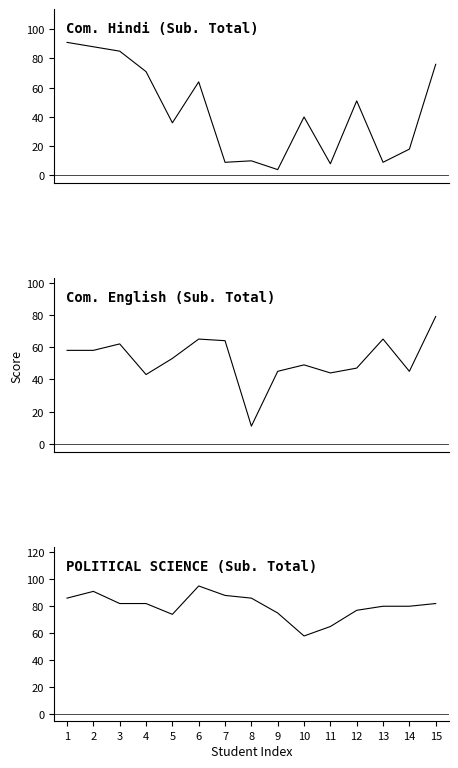

What is the sum of the Com. Hindi (Sub. Total) values at 15 and 1?

167